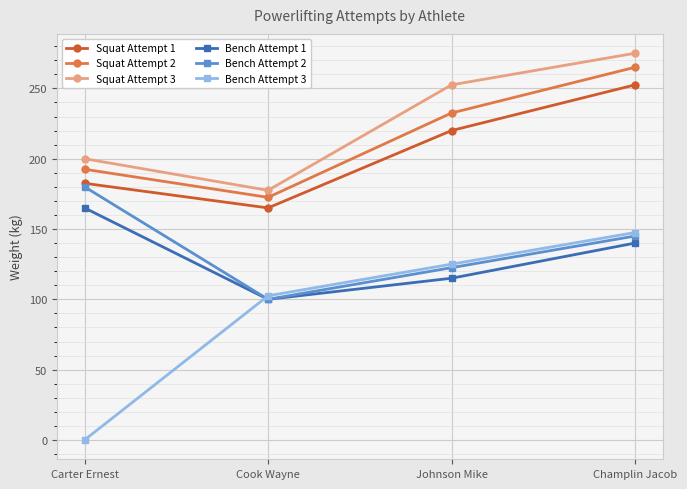

How many lines are shown in the chart?

6